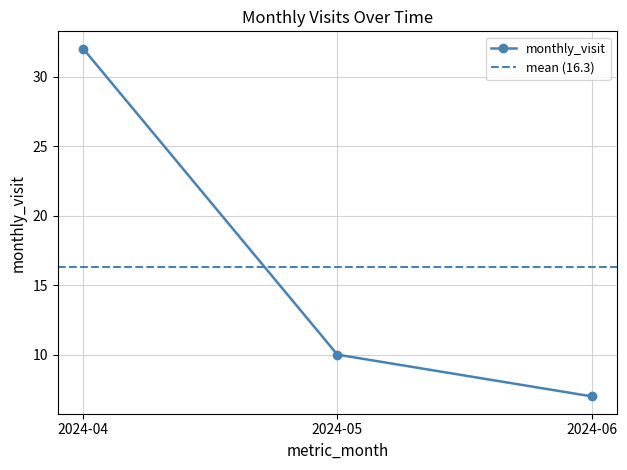

Reading right to left, what are all the values shown in this chart?

2024-06=7	2024-05=10	2024-04=32